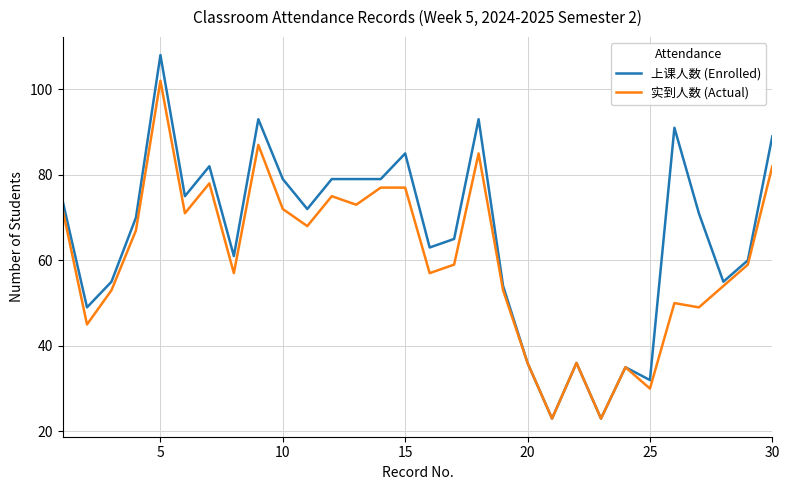

Which series has the largest range (max minus min)?

上课人数 (Enrolled)